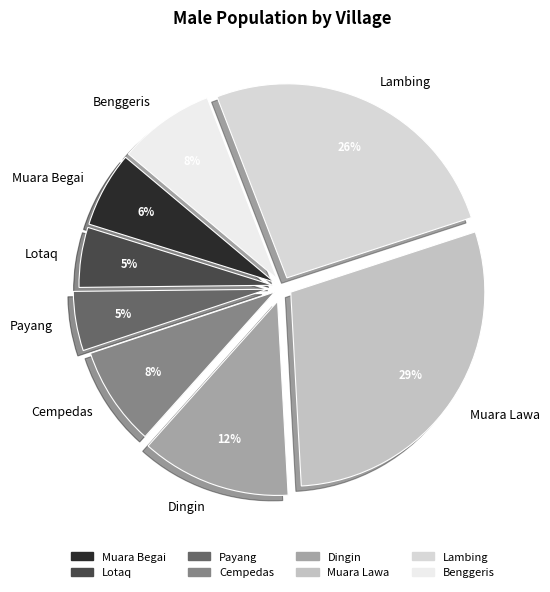

To the nearest percent, what is the difference between the largest and smallest slice percentages?

24%